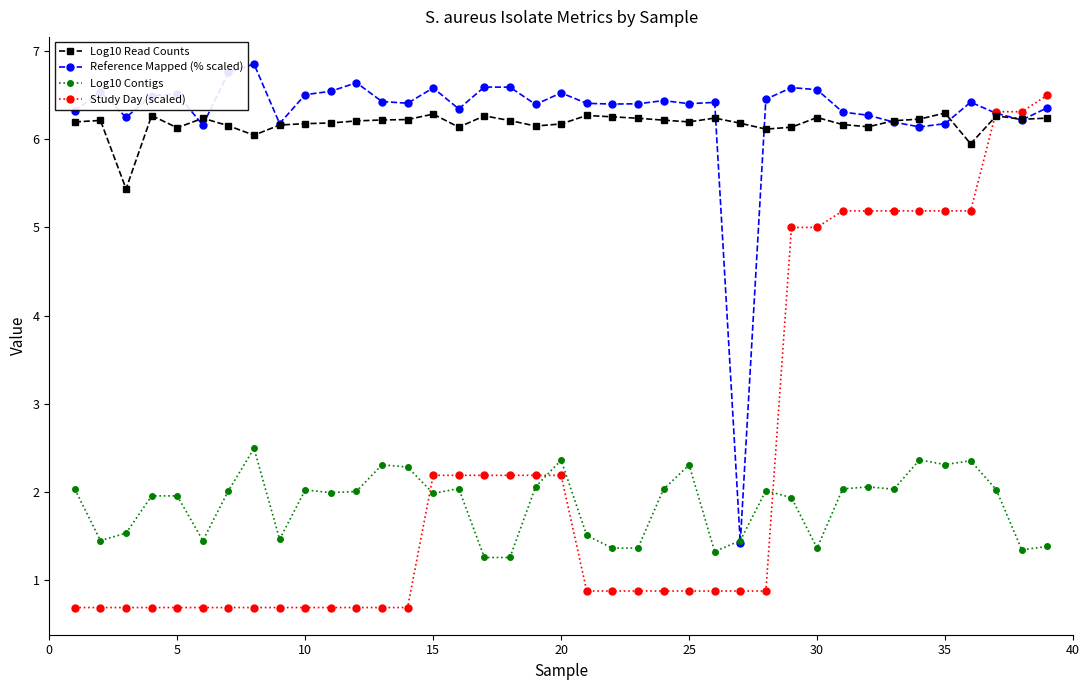

What is the average value of the Log10 Read Counts series?

6.2